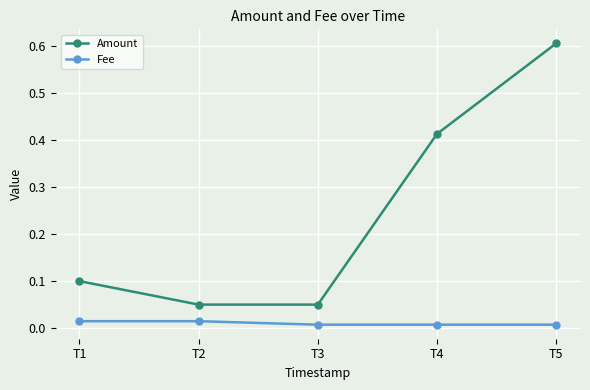

True or false: Fee and Amount intersect in this chart.

False